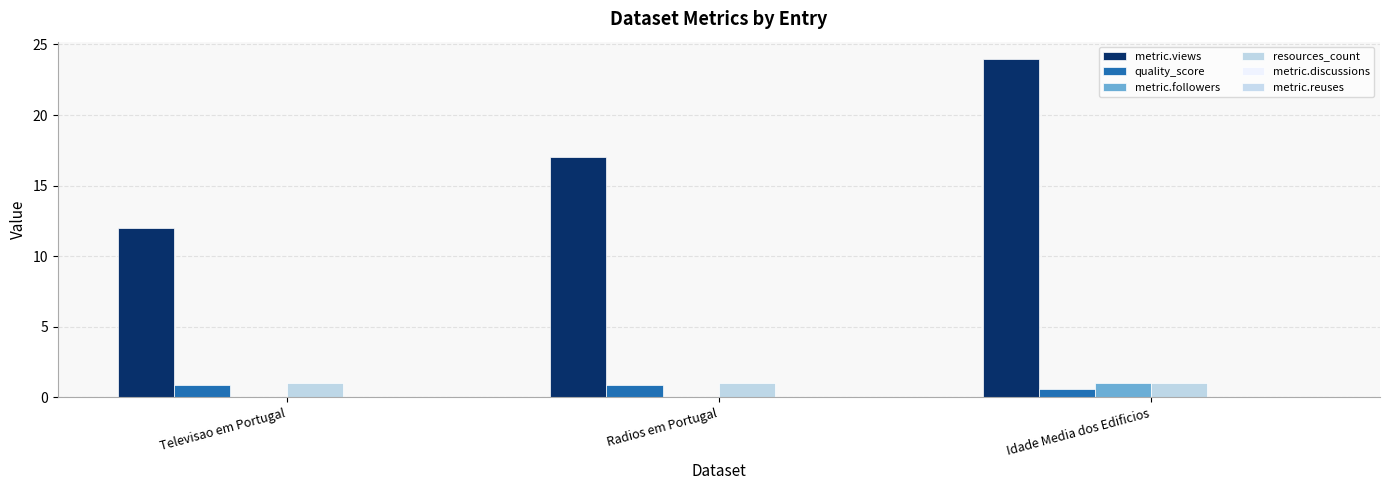

What is the total value across all series at Televisao em Portugal?

13.9